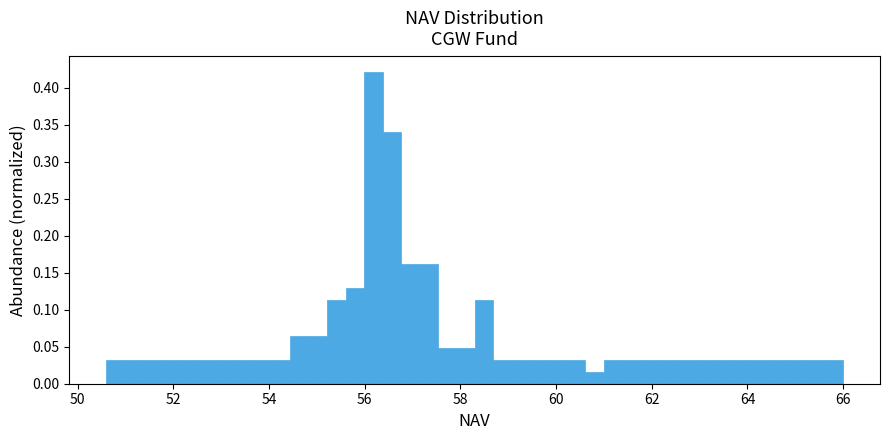

Read against the x-axis, roughly where is the centre of the tallest bar?

56.2